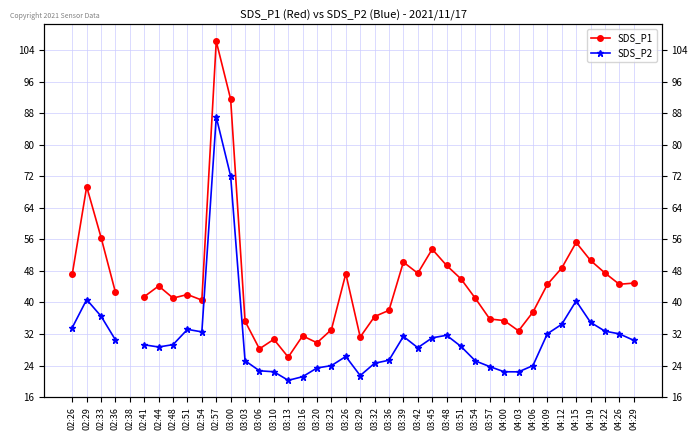

How many interior local valleys does the SDS_P1 series have?

9